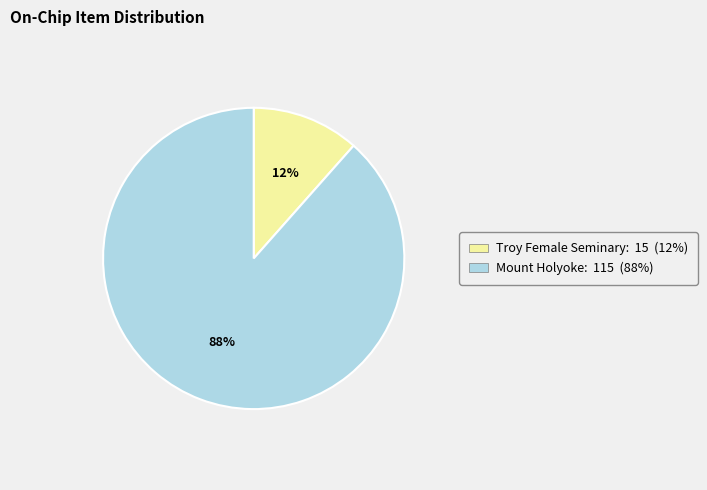

To the nearest percent, what percentage of the pie is Troy Female Seminary?

12%